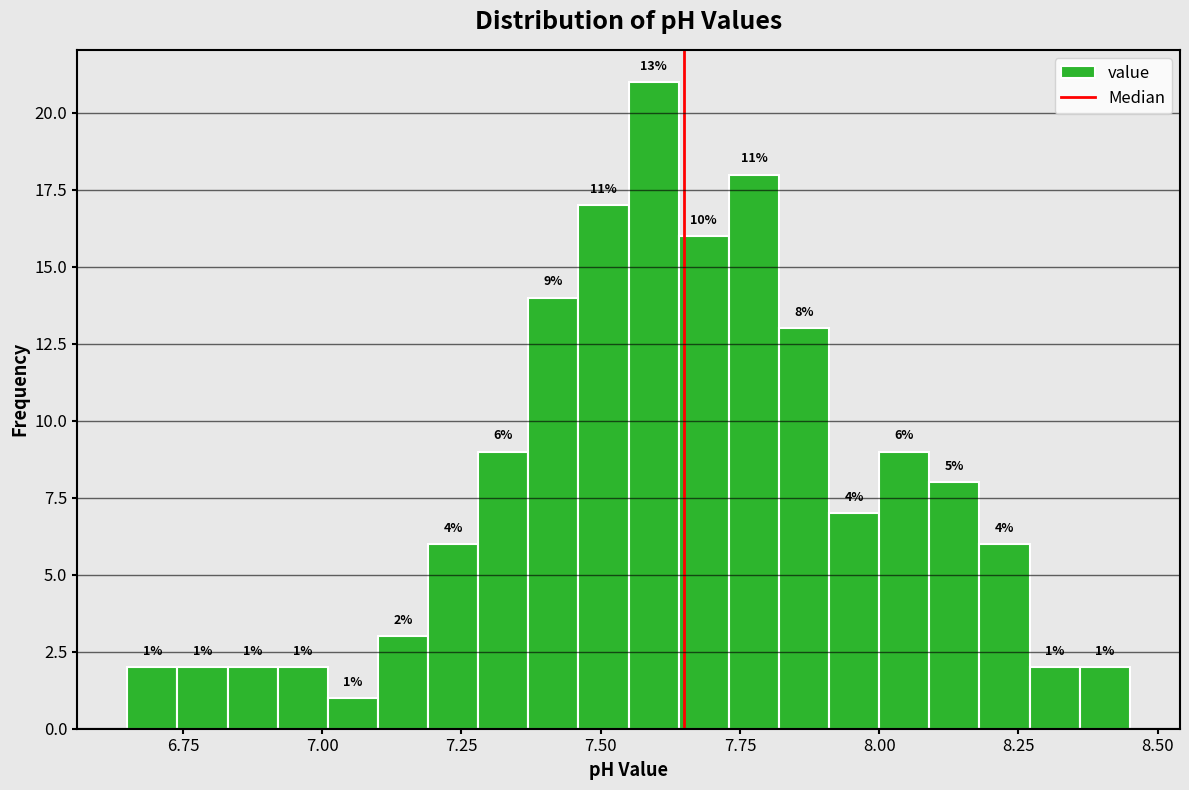

Around what value on the x-axis is the tallest bar? Give the approximate position of its centre, as read against the axis.

7.60